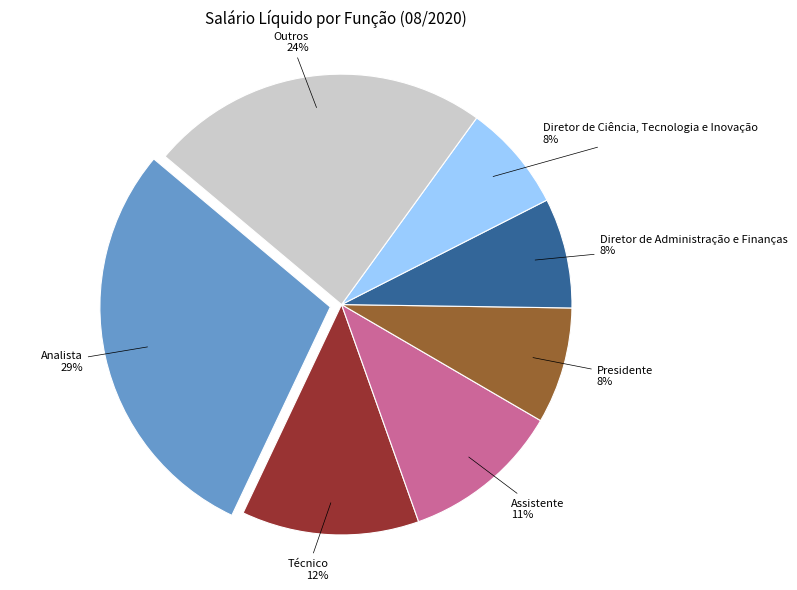

What percentage is the Outros slice, to the nearest percent?

24%